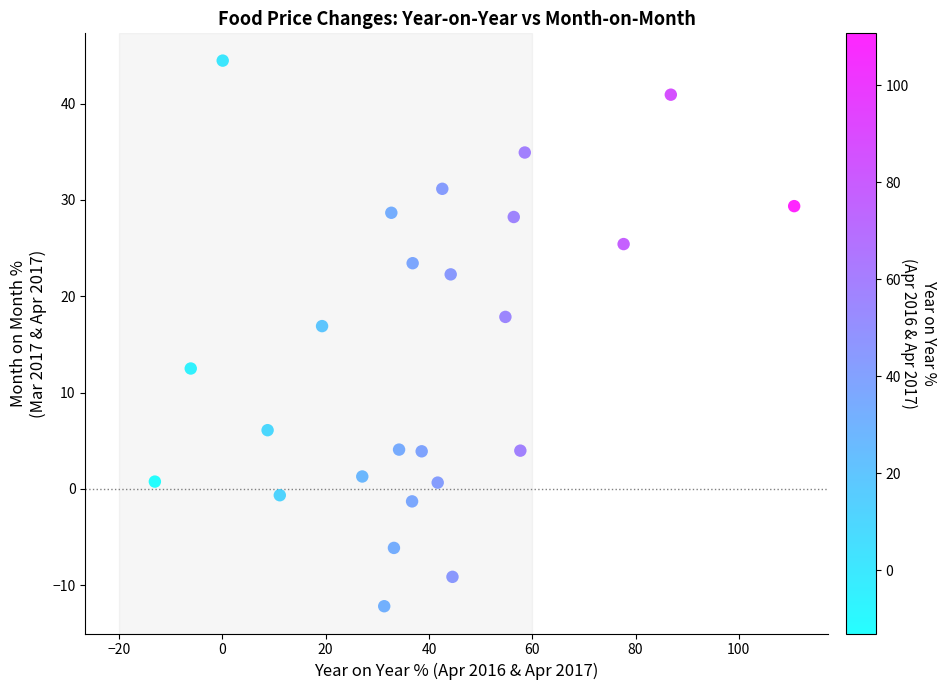

What is the range of X values (max minus min)?

123.8